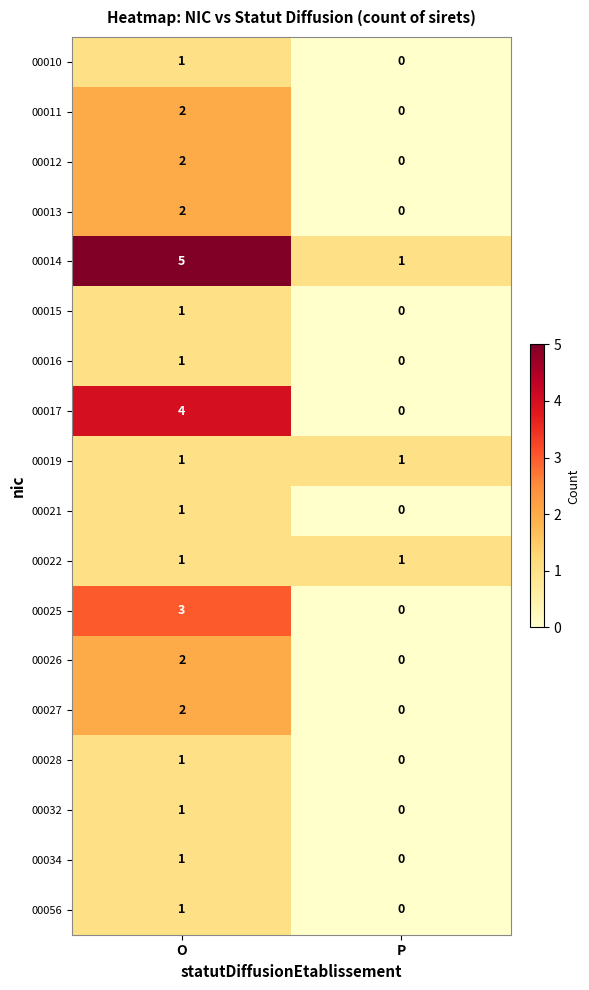

Which series has the largest total across all categories?

00014